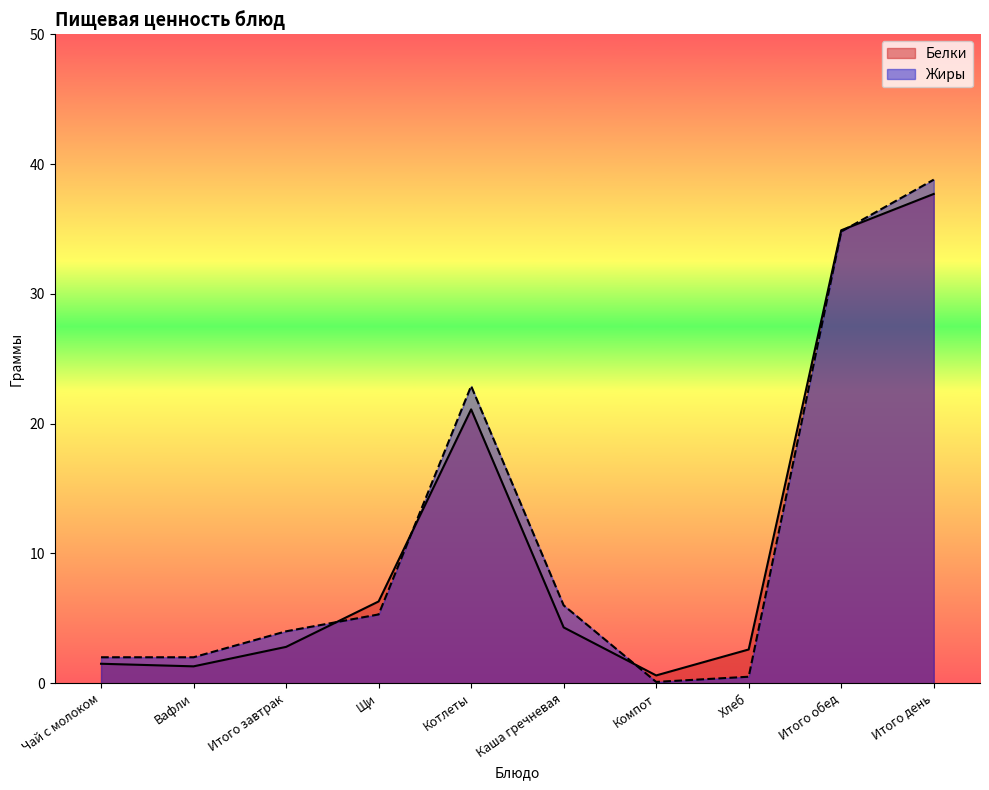

True or false: Жиры and Белки intersect in this chart.

True